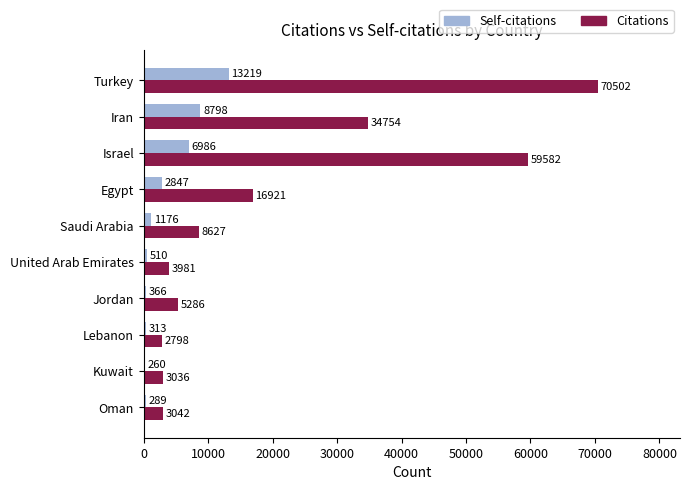

What is the lowest value of the Citations series?

2798